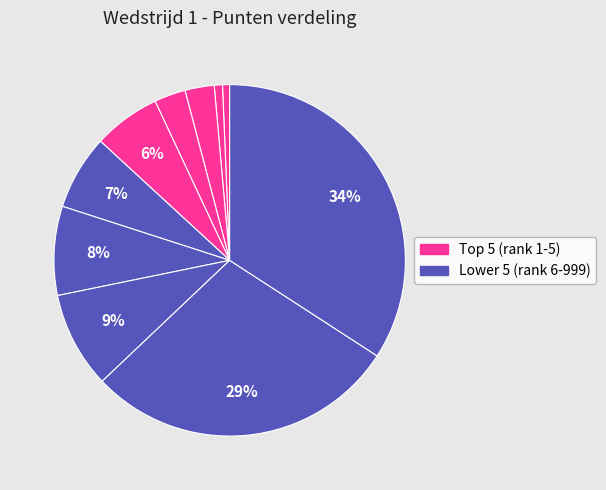

How many segments does this pie chart have?

10